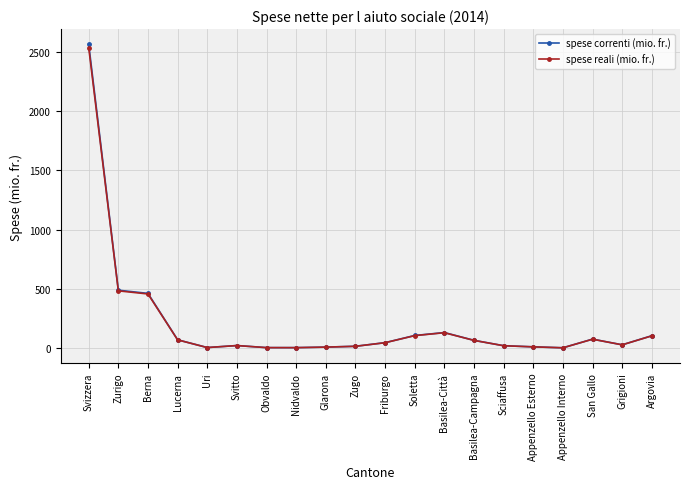

What is the label of the 17th point from the right?

Lucerna